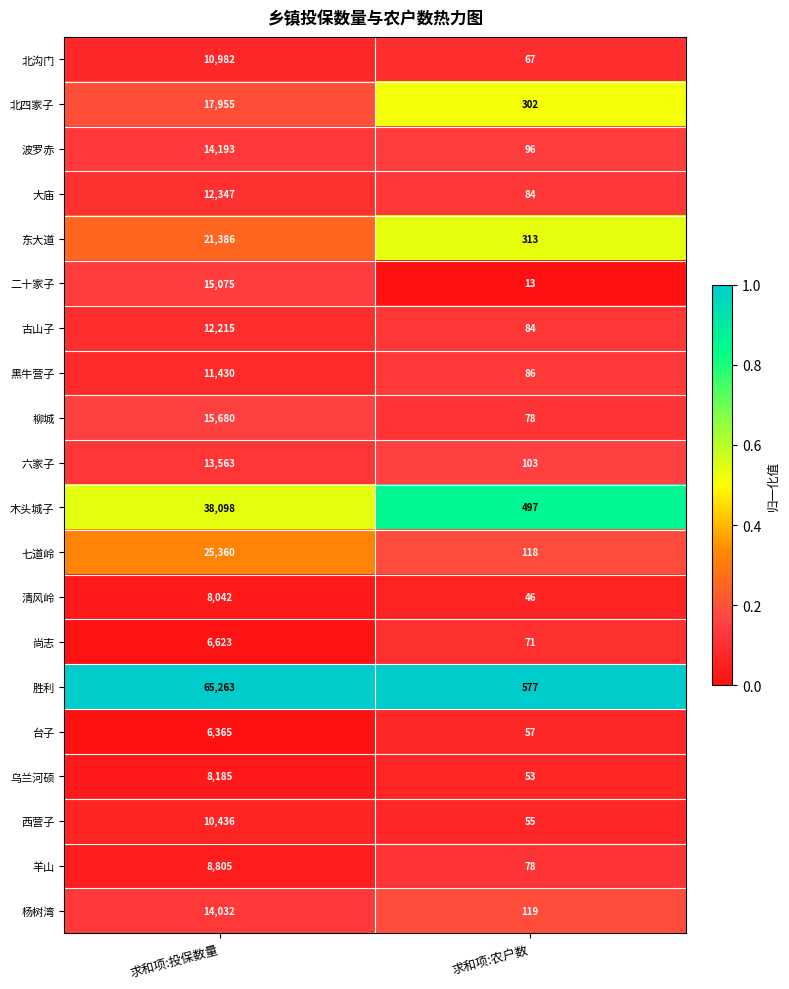

Which series has the widest spread of values?

胜利